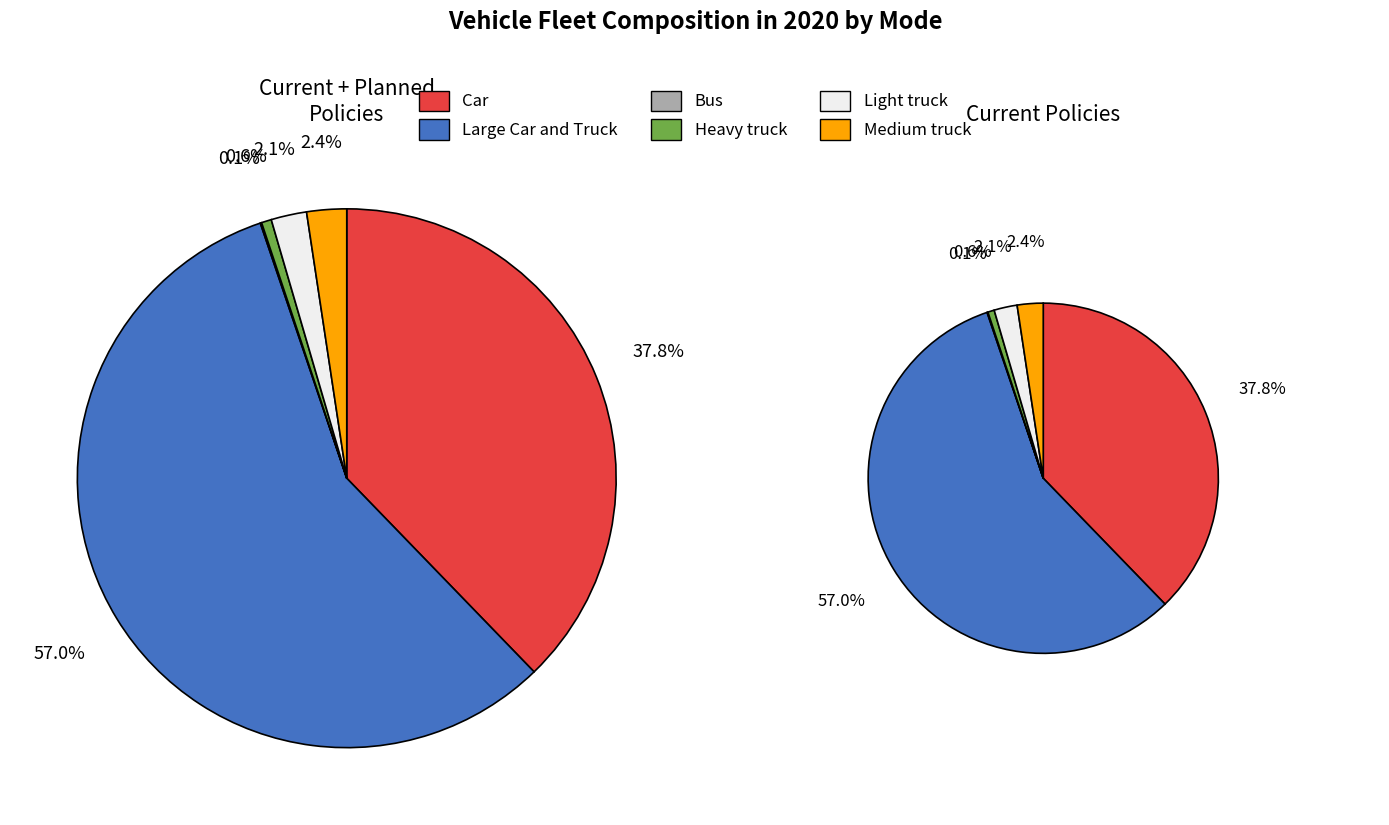

Which slice is the smallest?

Bus